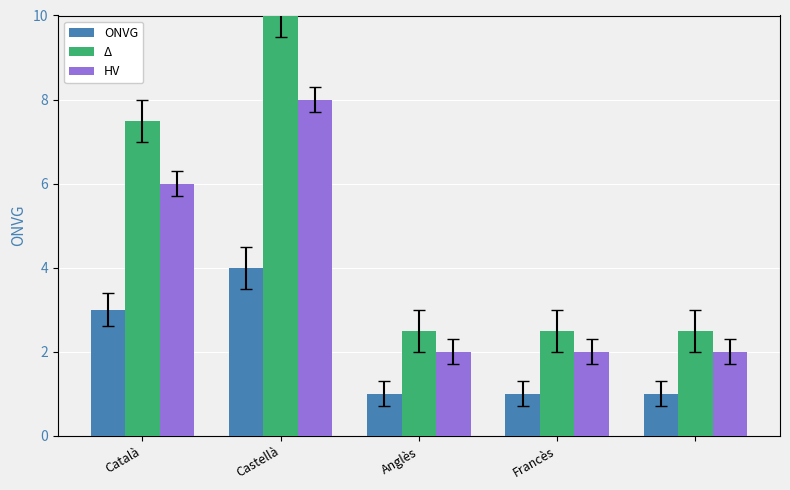

What is the sum of all Δ values?

25.0